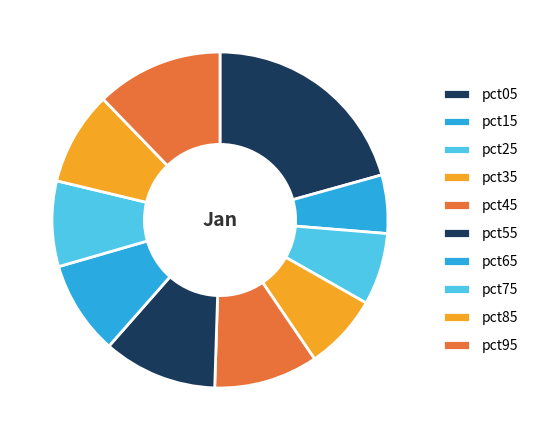

Count the number of slices in the pie.

10